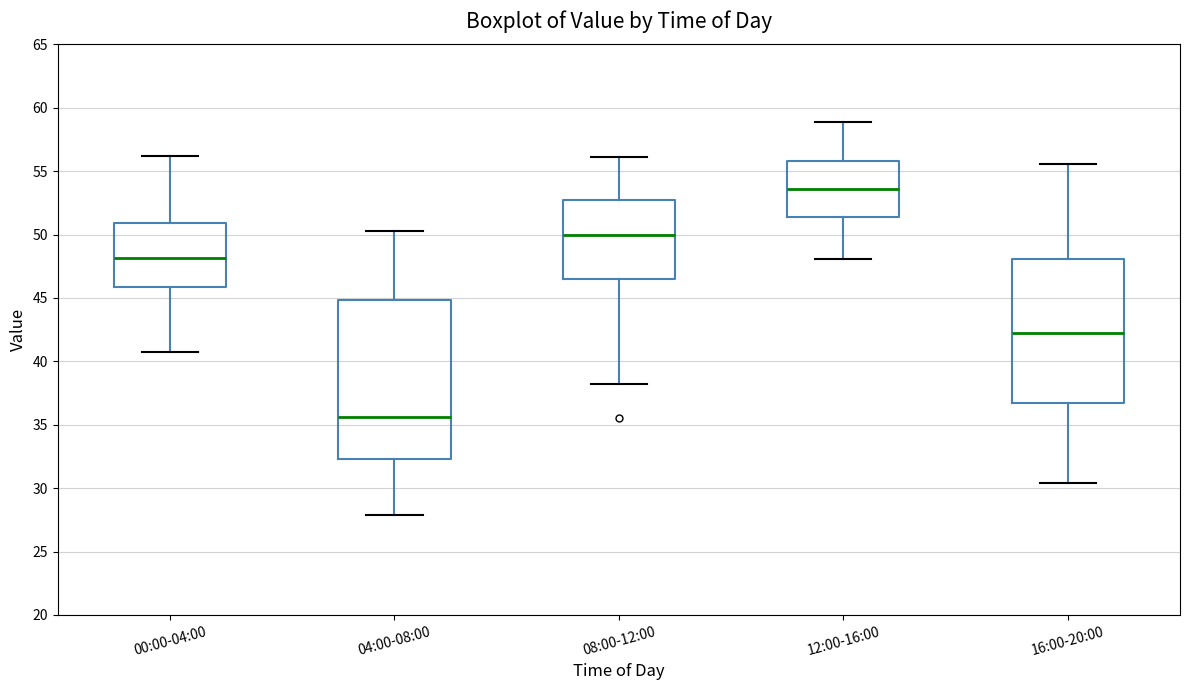

Reading left to right, transcribe this box plot: for each box, give where its median line is, the range the box spans, and where its two whiskers end, as read against the y-axis. The values are not printed on the chart, so give them approximately, as read against the axis.

00:00-04:00: median 48.0, box 46.0 to 51.0, whiskers 40.5 to 56.0
04:00-08:00: median 35.5, box 32.5 to 45.0, whiskers 28.0 to 50.5
08:00-12:00: median 50.0, box 46.5 to 53.0, whiskers 38.0 to 56.0
12:00-16:00: median 53.5, box 51.5 to 56.0, whiskers 48.0 to 59.0
16:00-20:00: median 42.0, box 36.5 to 48.0, whiskers 30.5 to 55.5